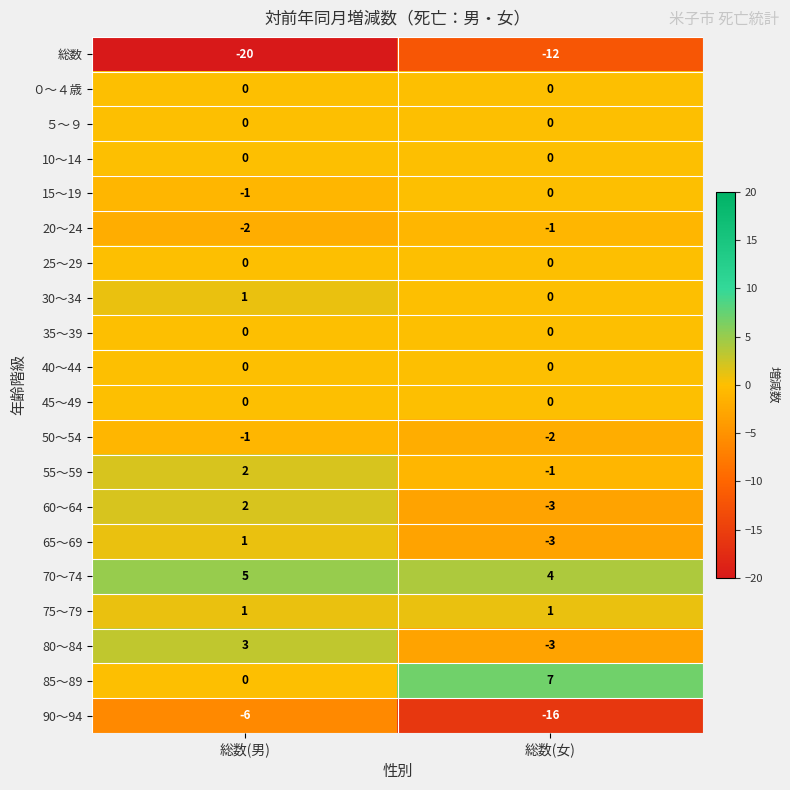

At which category is the sum across all series the highest?

総数(男)